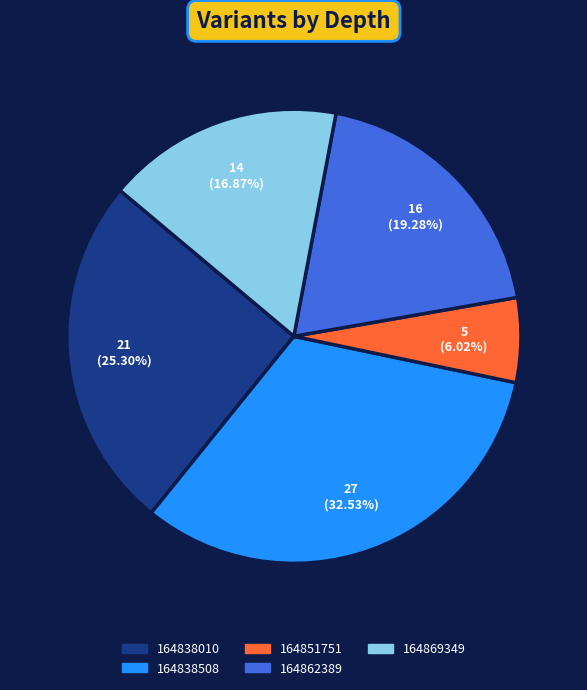

What percentage is NOT represented by 164838508?

67.5%